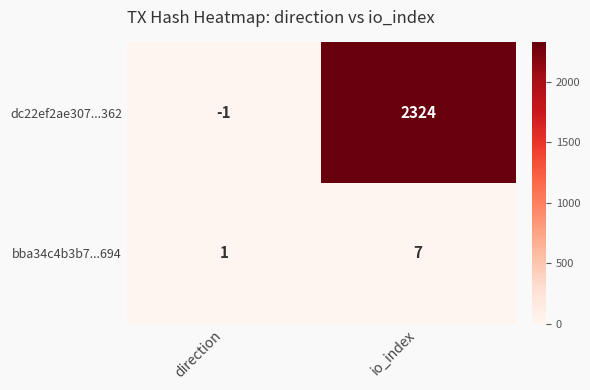

Which series has the largest total across all categories?

dc22ef2ae307...362